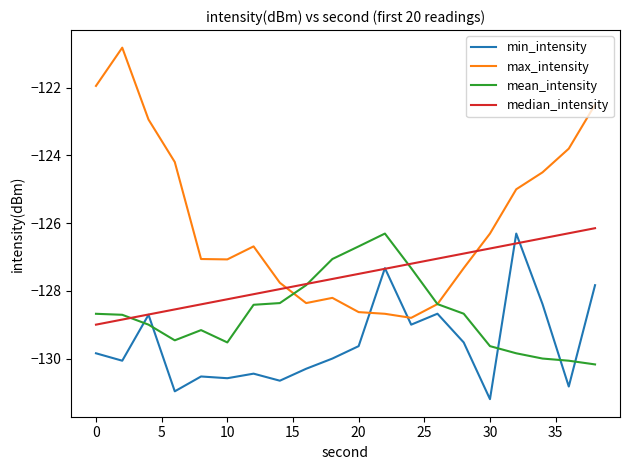

Which series has the largest total across all categories?

max_intensity